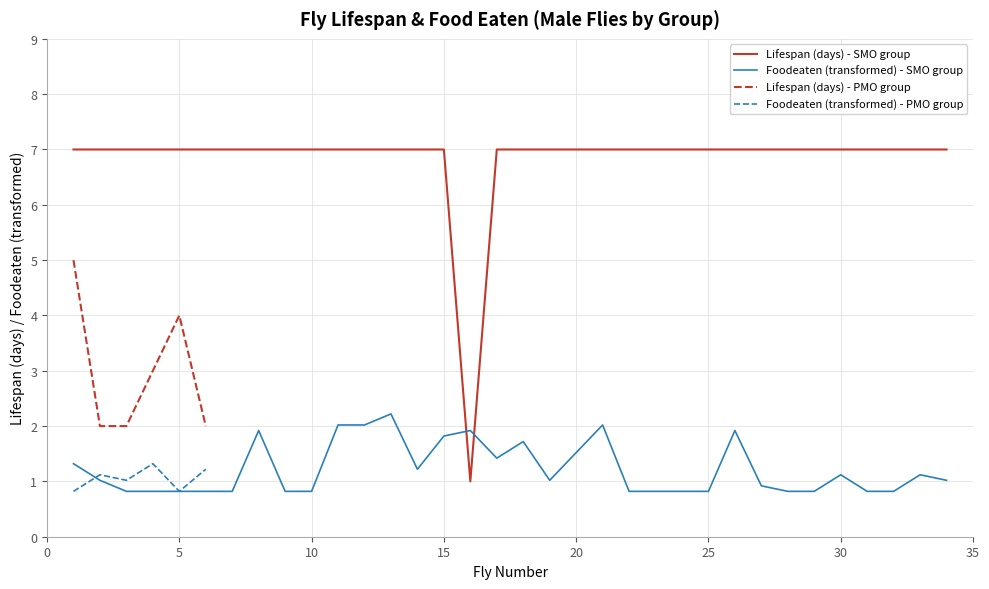

What is the lowest value of the Foodeaten (transformed) - SMO group series?

0.8